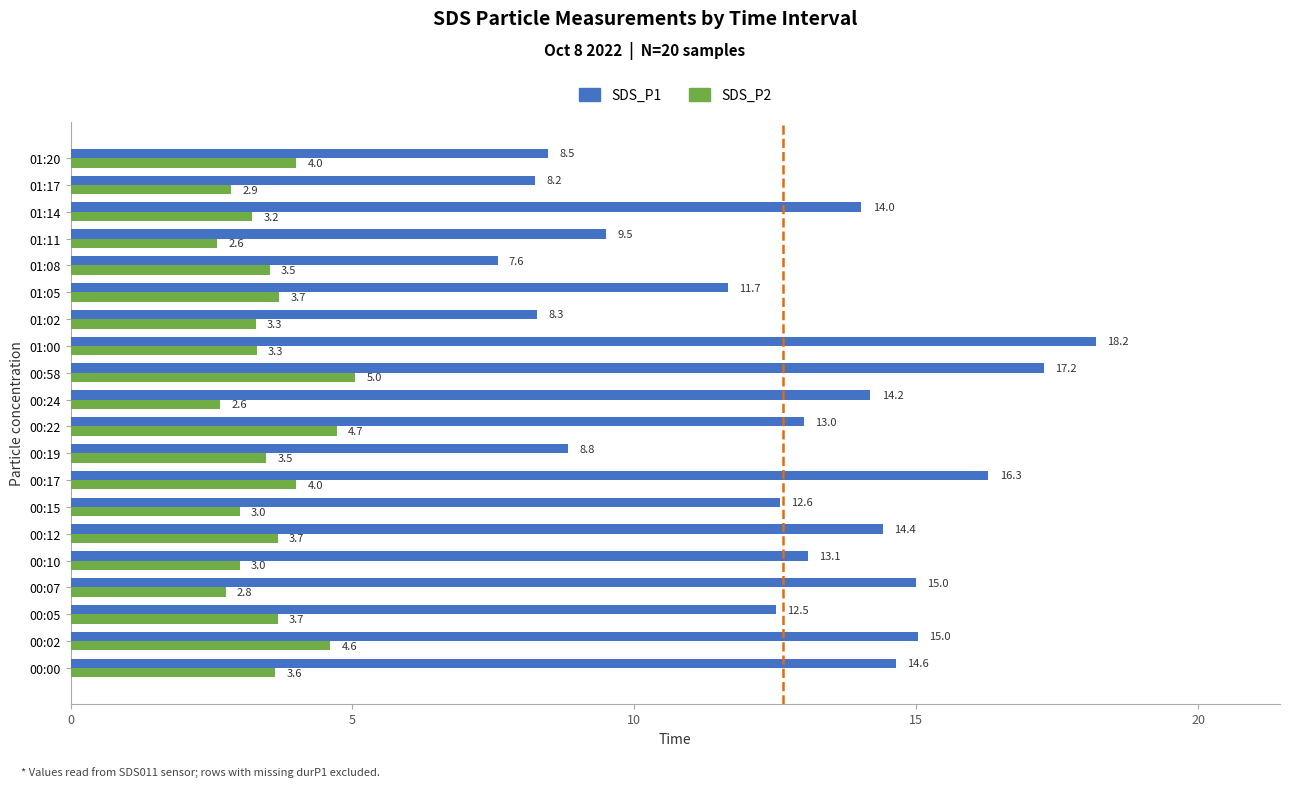

How many data points in SDS_P1 are less than 13?

9